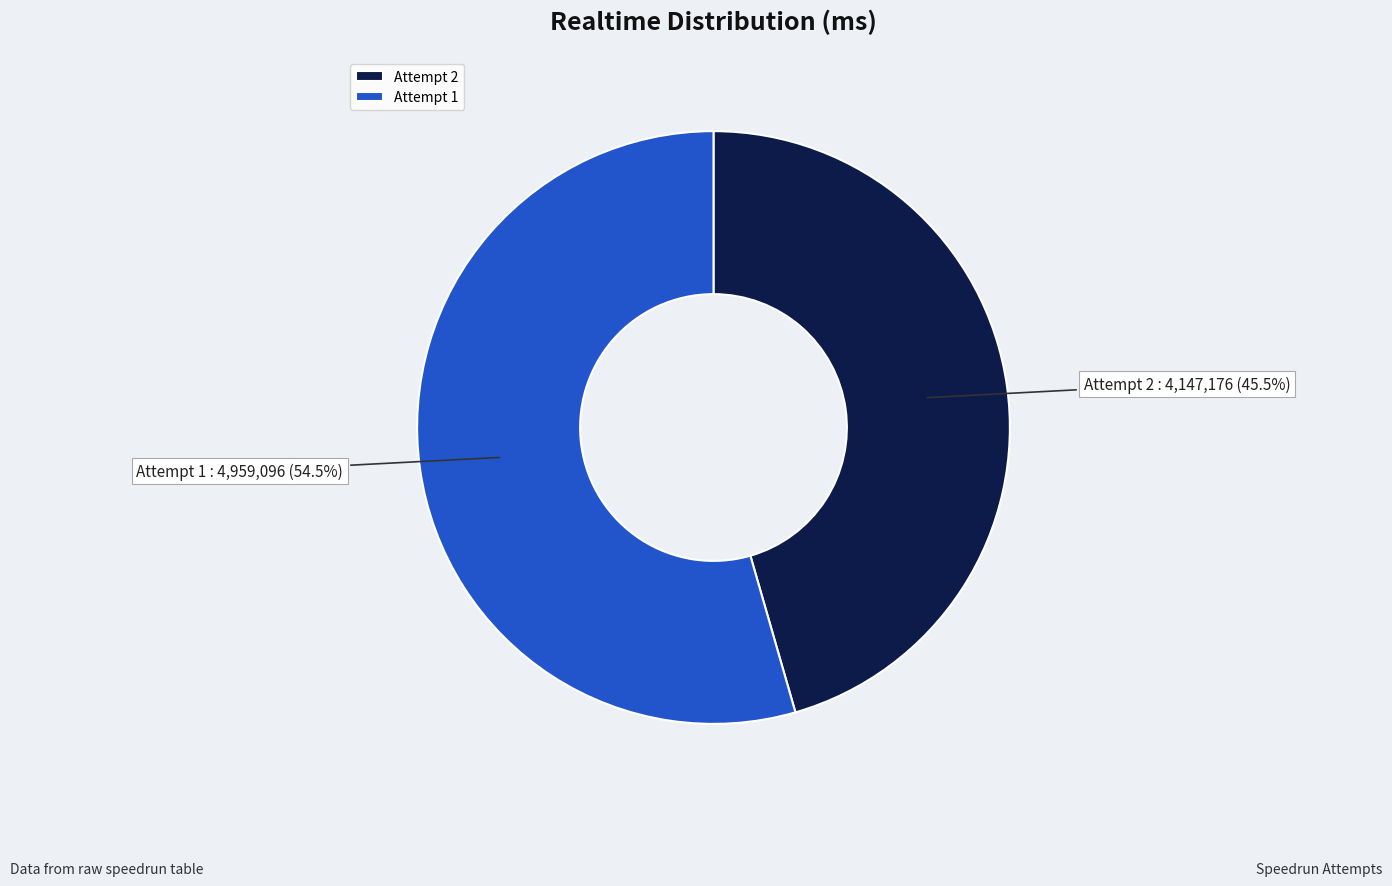

How many segments does this pie chart have?

2